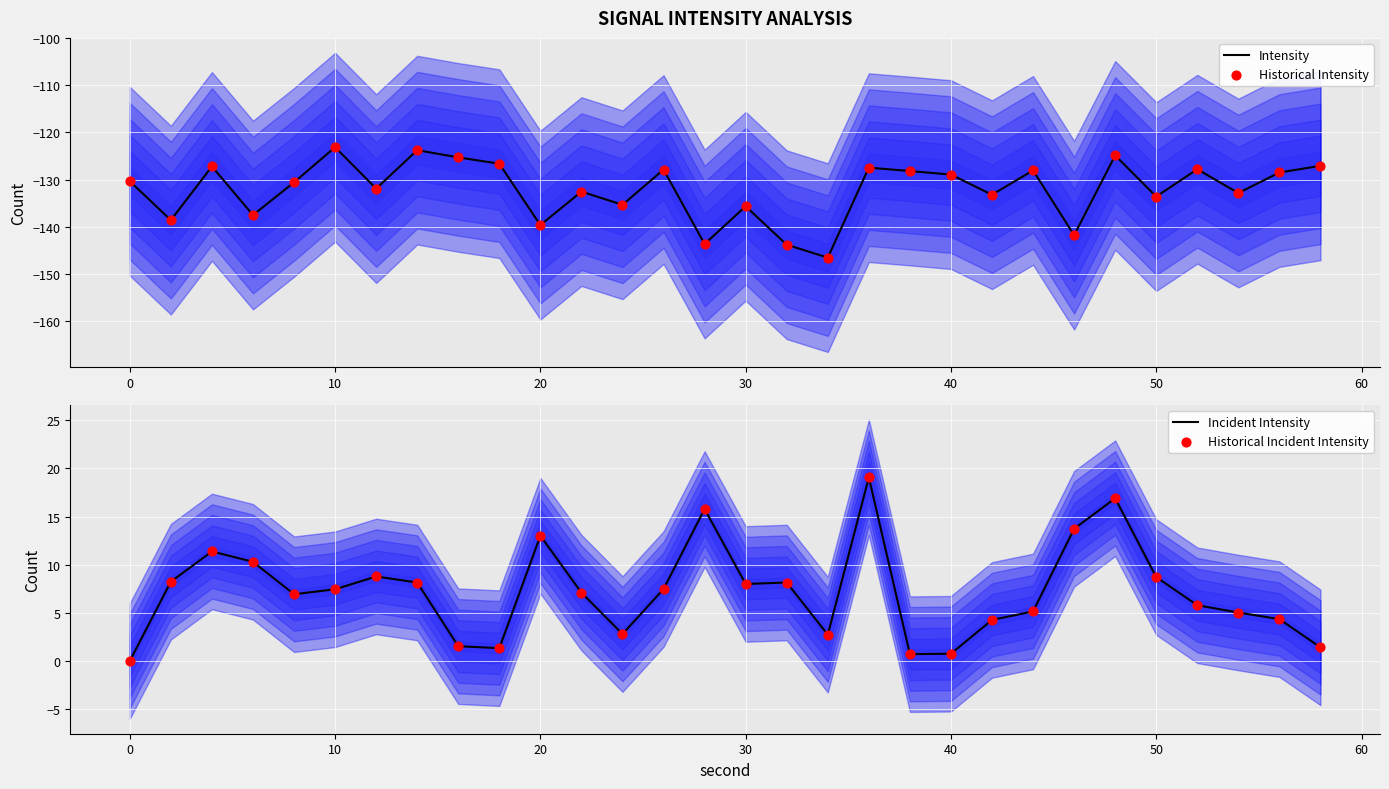

What is the maximum value for Intensity?

-123.1